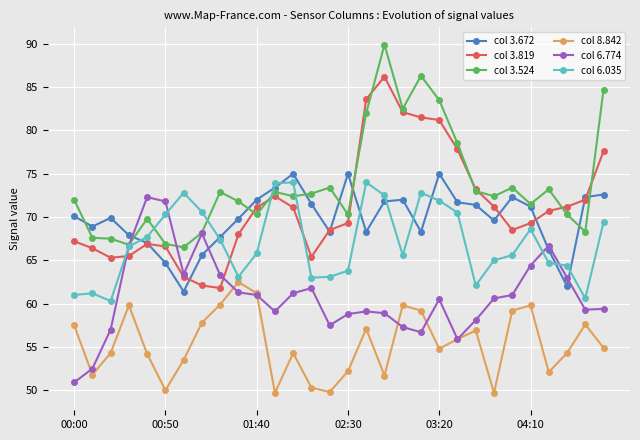

What is the value of the col 3.672 point at the 15th from the left?

68.3